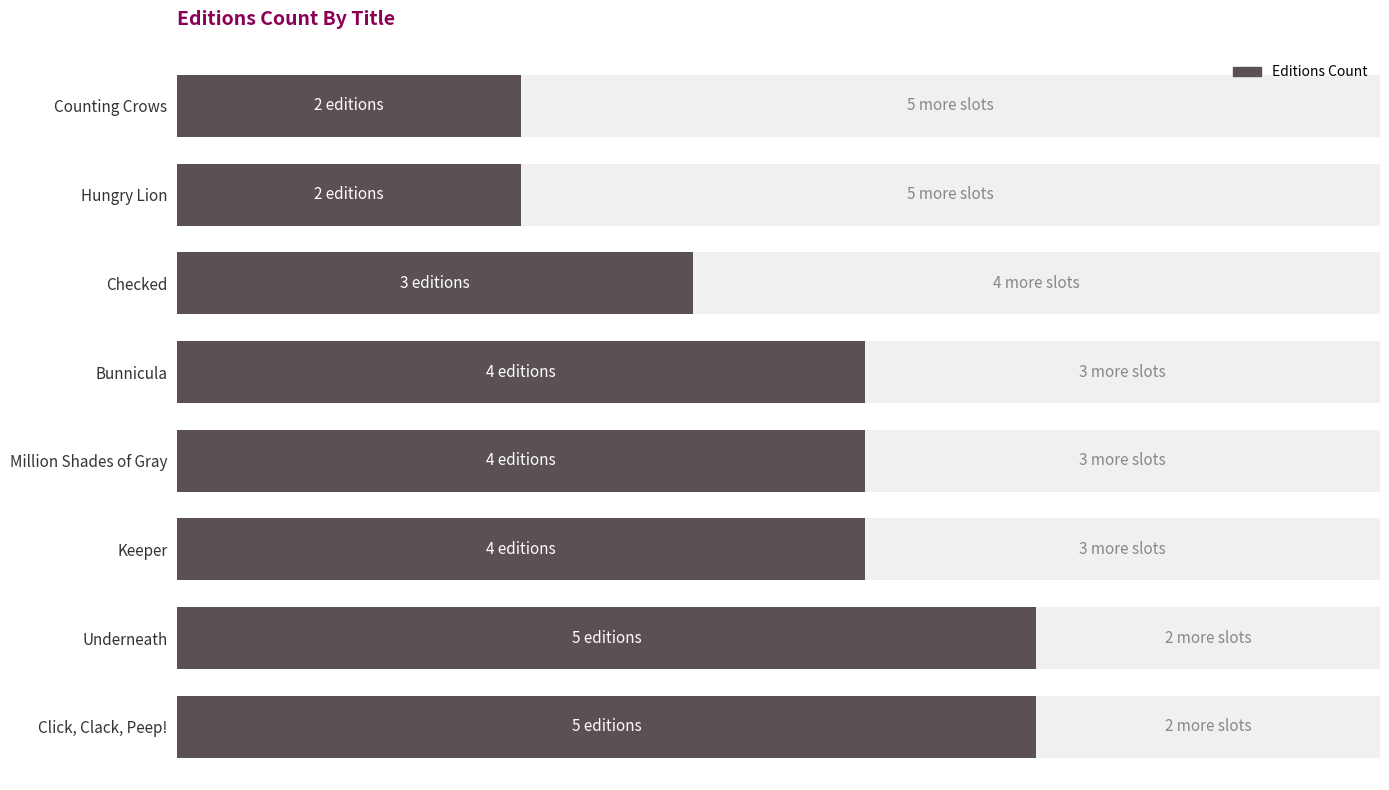

What is the difference between the maximum and minimum values?

3